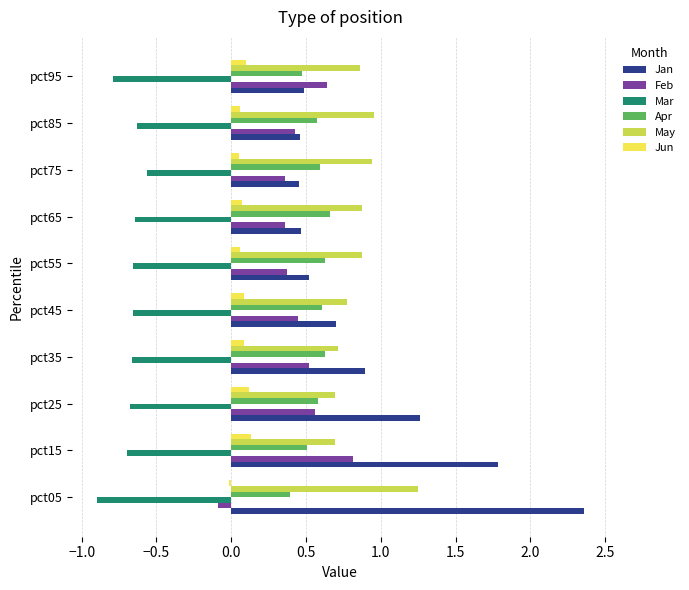

At which category is the sum across all series the highest?

pct15